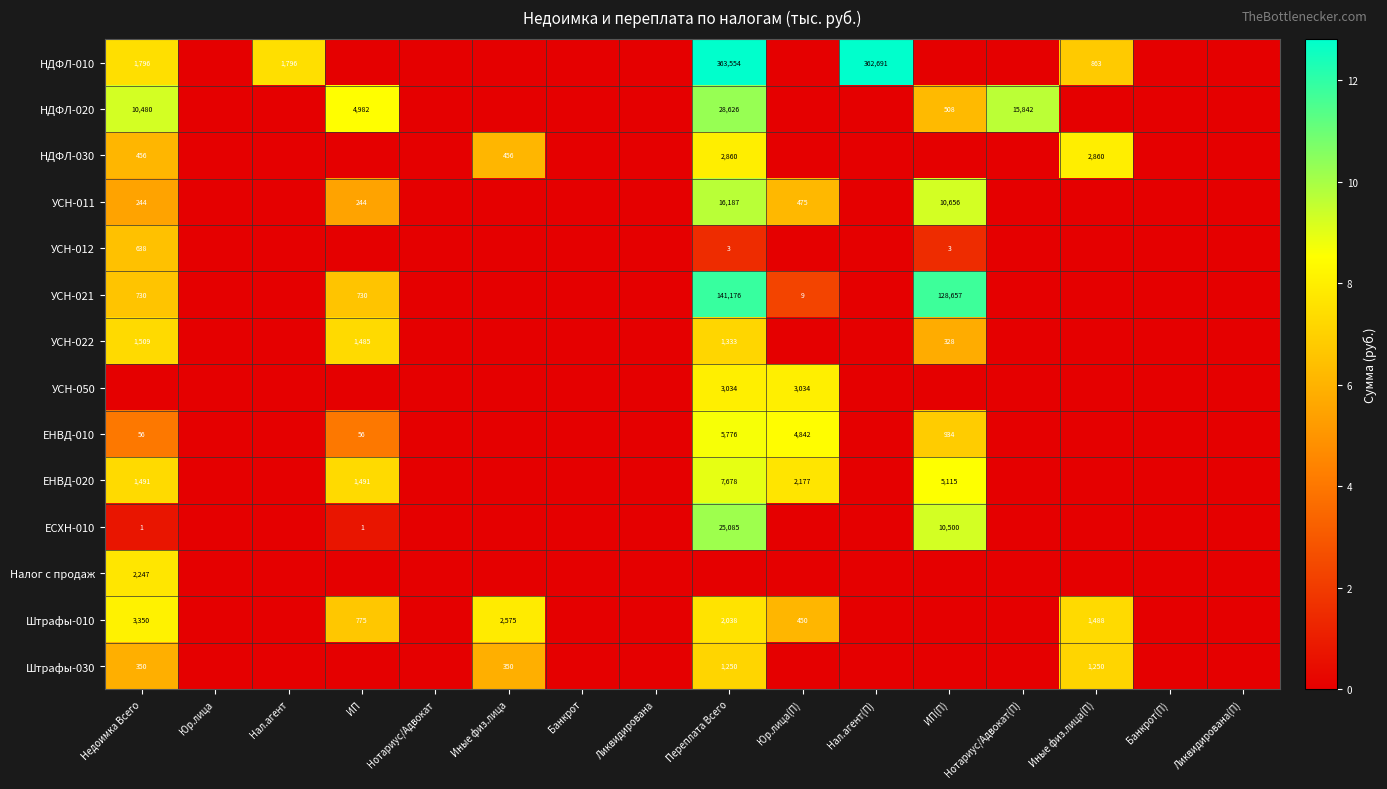

Is it true that НДФЛ-010 equals 1796 at Нал.агент?

True